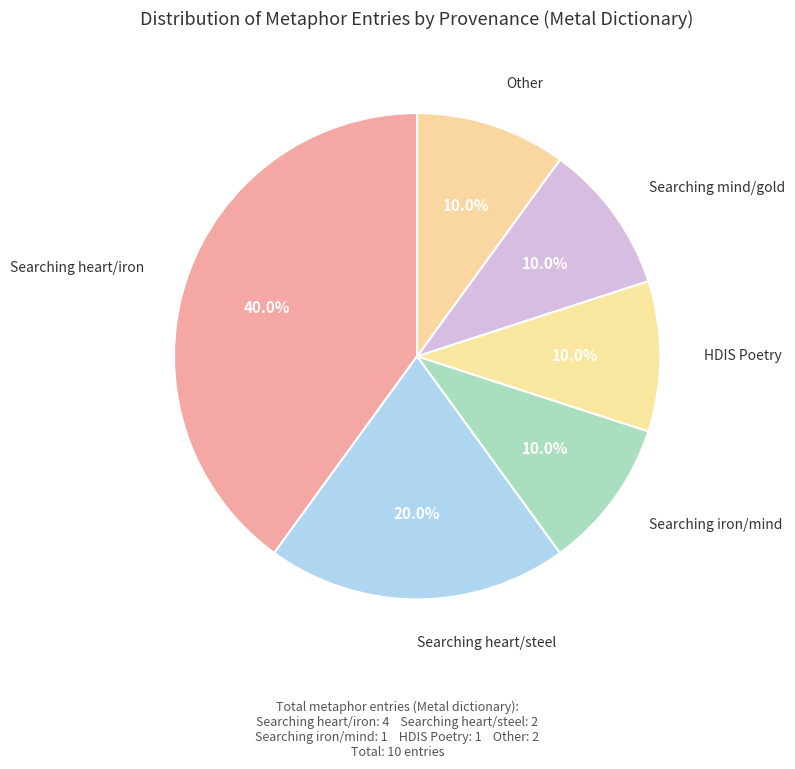

Does any single category account for the majority?

No